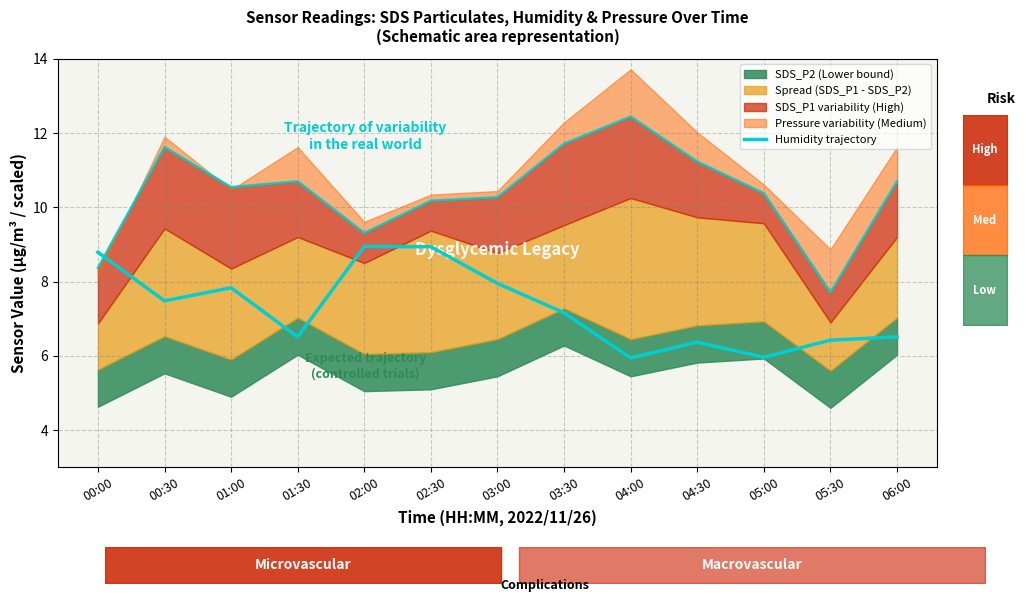

What position from the right is 02:00?

9